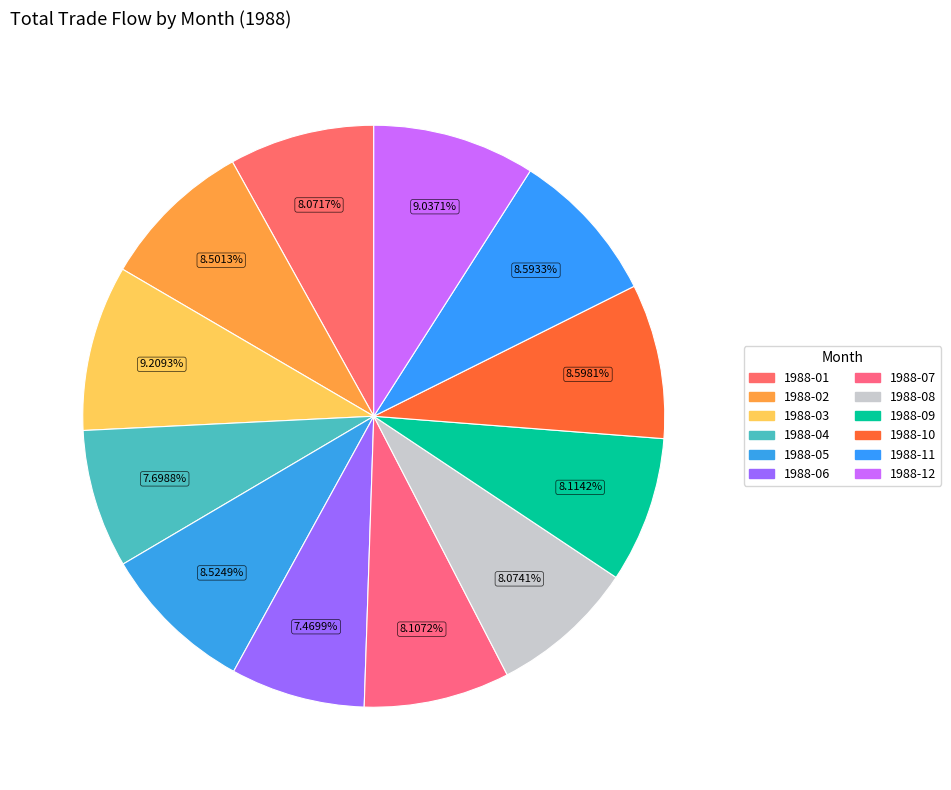

How many segments does this pie chart have?

12